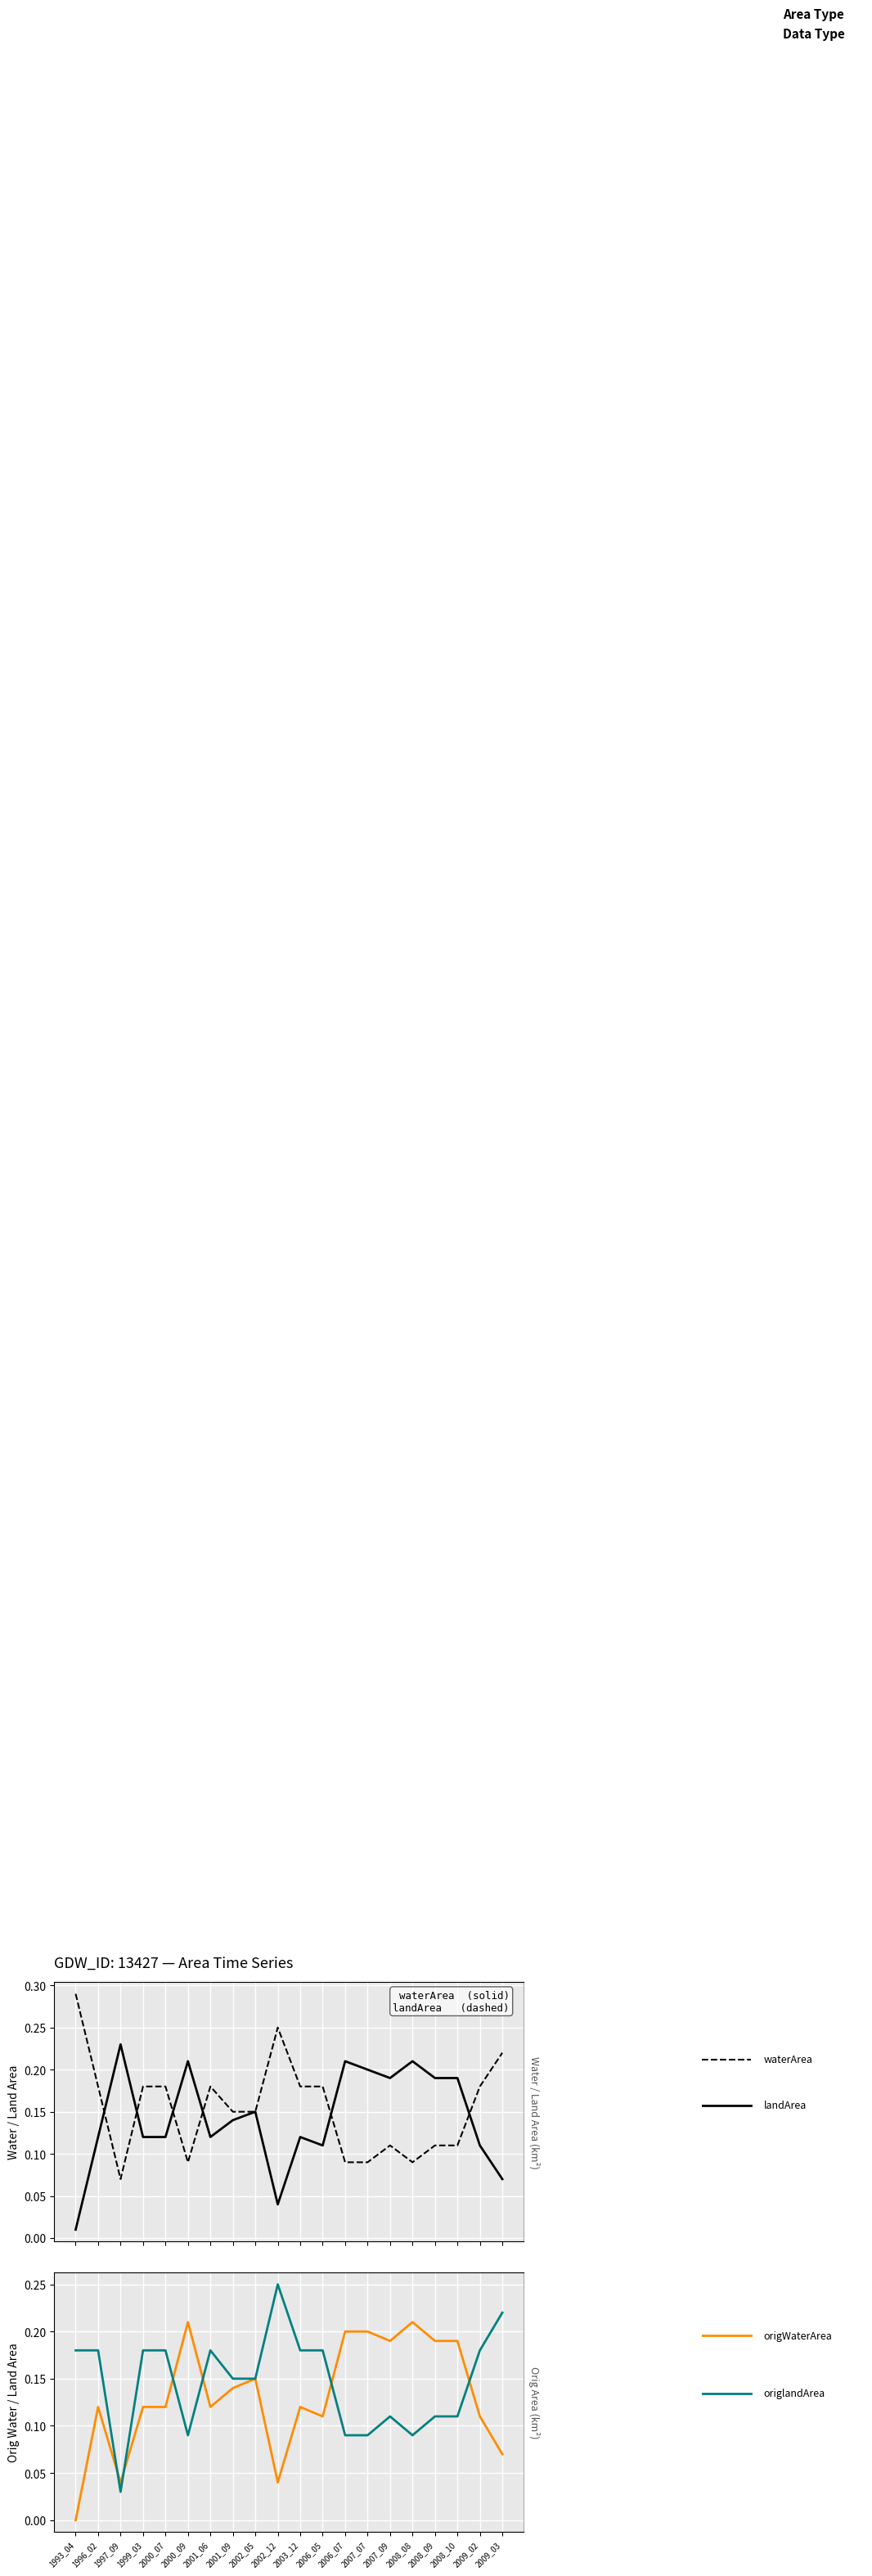

How many interior local valleys does the waterArea series have?

4